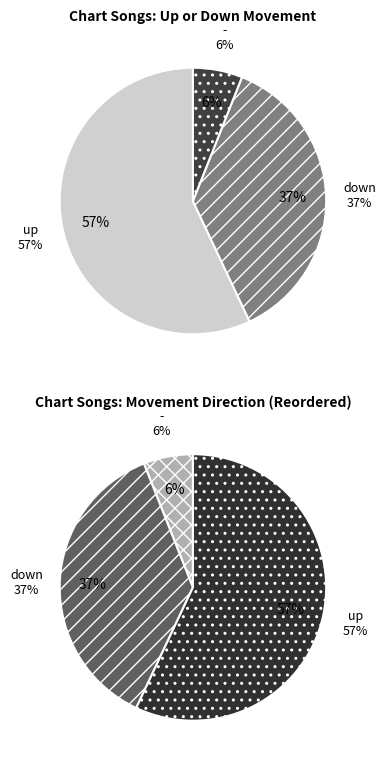

How much of the chart is everything except down?

63.0%